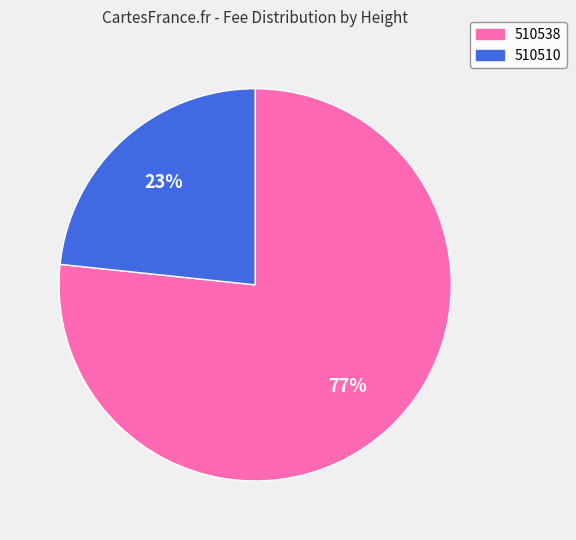

Which has a higher value, 510510 or 510538?

510538